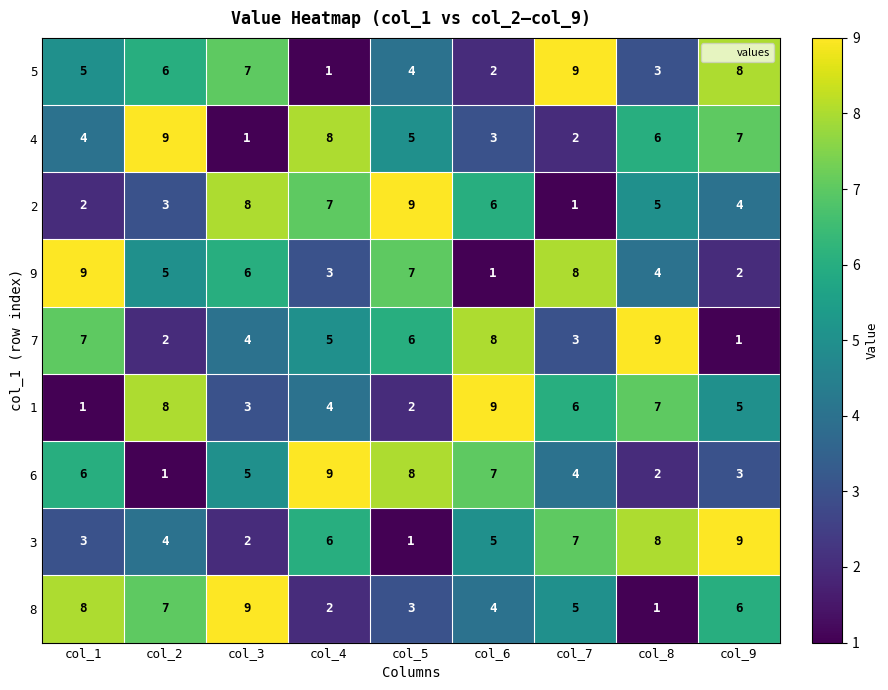

What is the total value across all series at col_7?

45